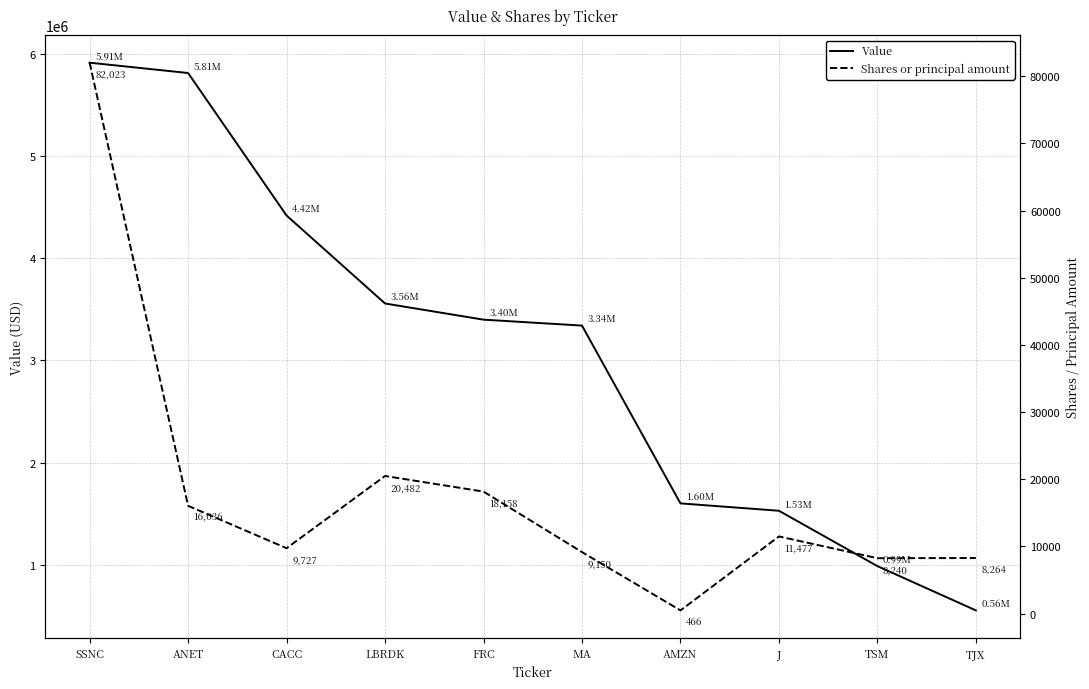

How many data points does each series have?

10